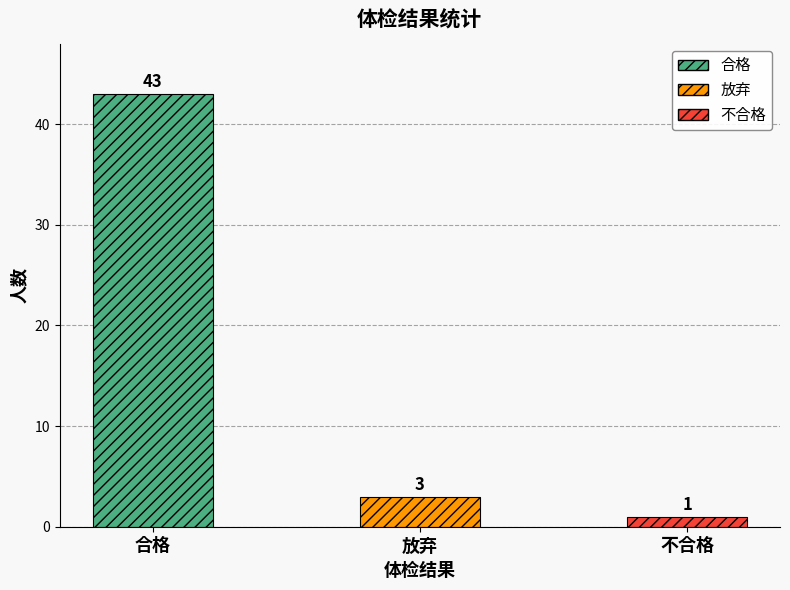

Is it true that the value at 合格 is 43?

True